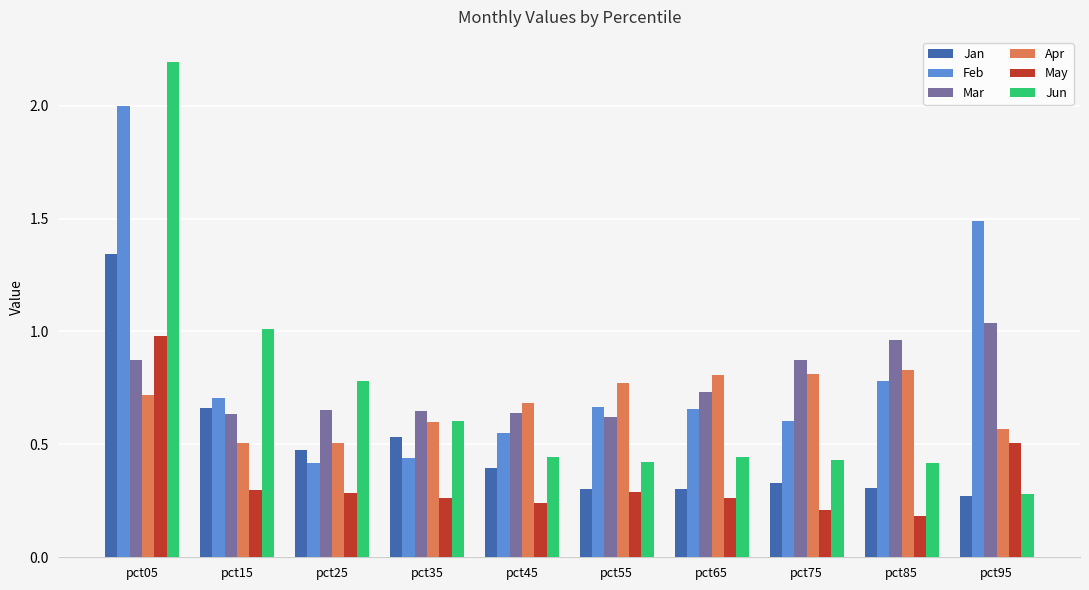

How many Jan values are between 0 and 1?

9